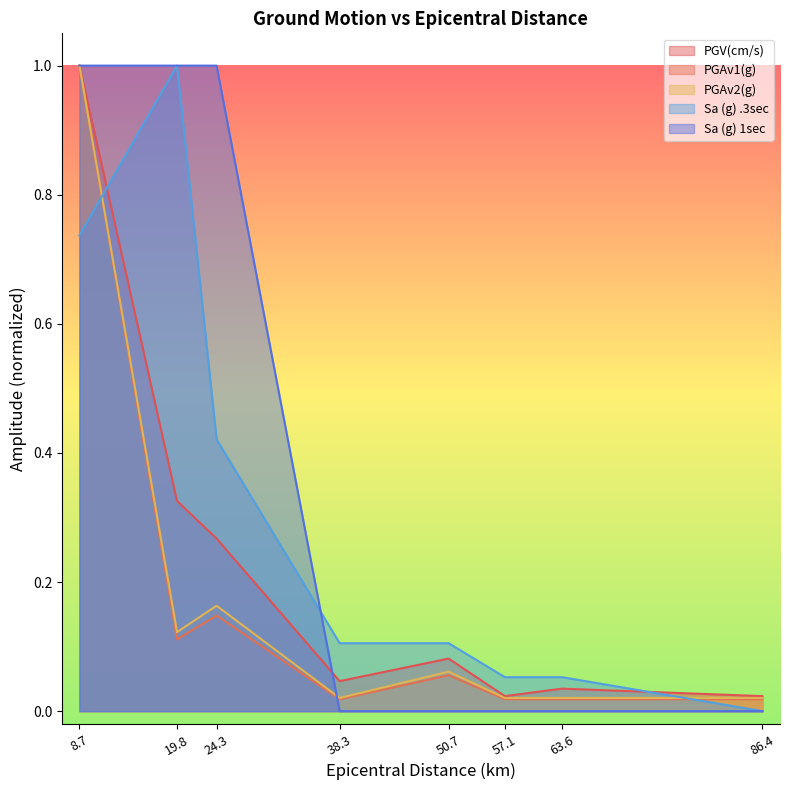

What position from the right is 8.7?

8